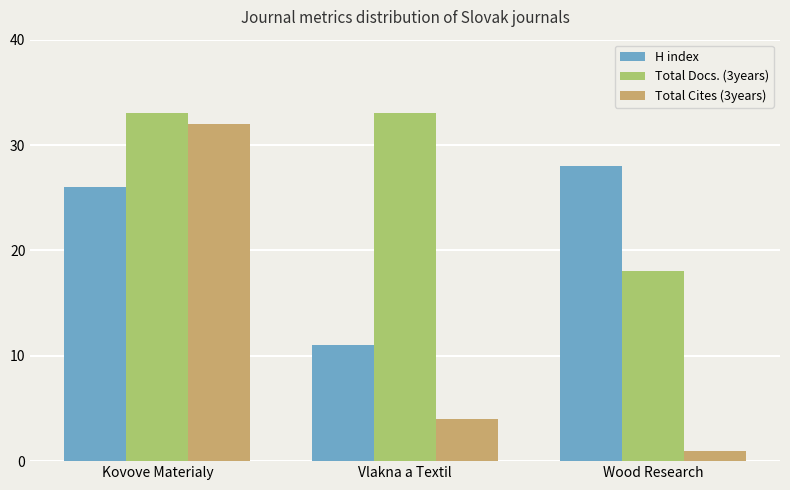

How many values in the Total Docs. (3years) series are below 33?

1